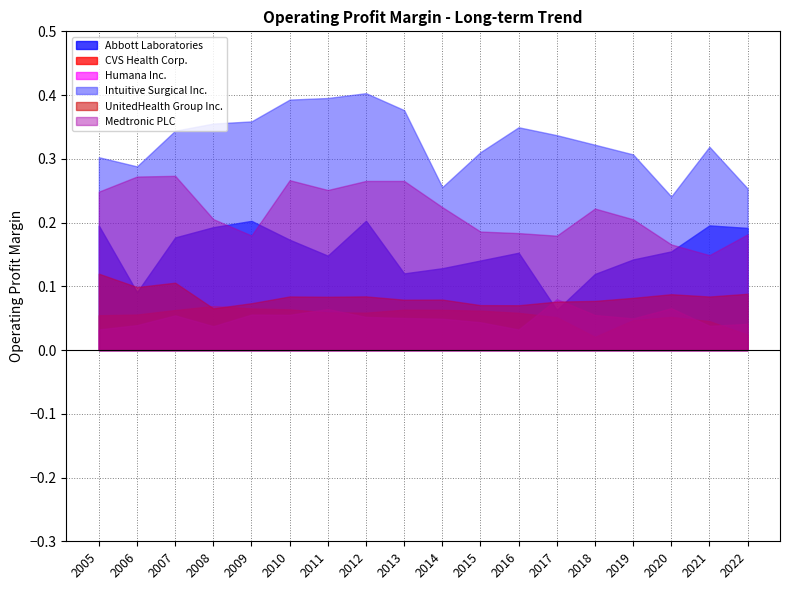

Reading right to left, list all the values displayed in this chart.

Abbott Laboratories: 0.2	0.2	0.2	0.1	0.1	0.1	0.2	0.1	0.1	0.1	0.2	0.1	0.2	0.2	0.2	0.2	0.1	0.2
CVS Health Corp.: 0.0	0.0	0.1	0.0	0.0	0.1	0.1	0.1	0.1	0.1	0.1	0.1	0.1	0.1	0.1	0.1	0.1	0.1
Humana Inc.: 0.0	0.0	0.1	0.0	0.1	0.1	0.0	0.0	0.0	0.1	0.1	0.1	0.1	0.1	0.0	0.1	0.0	0.0
Intuitive Surgical Inc.: 0.3	0.3	0.2	0.3	0.3	0.3	0.3	0.3	0.3	0.4	0.4	0.4	0.4	0.4	0.4	0.3	0.3	0.3
UnitedHealth Group Inc.: 0.1	0.1	0.1	0.1	0.1	0.1	0.1	0.1	0.1	0.1	0.1	0.1	0.1	0.1	0.1	0.1	0.1	0.1
Medtronic PLC: 0.2	0.1	0.2	0.2	0.2	0.2	0.2	0.2	0.2	0.3	0.3	0.3	0.3	0.2	0.2	0.3	0.3	0.2